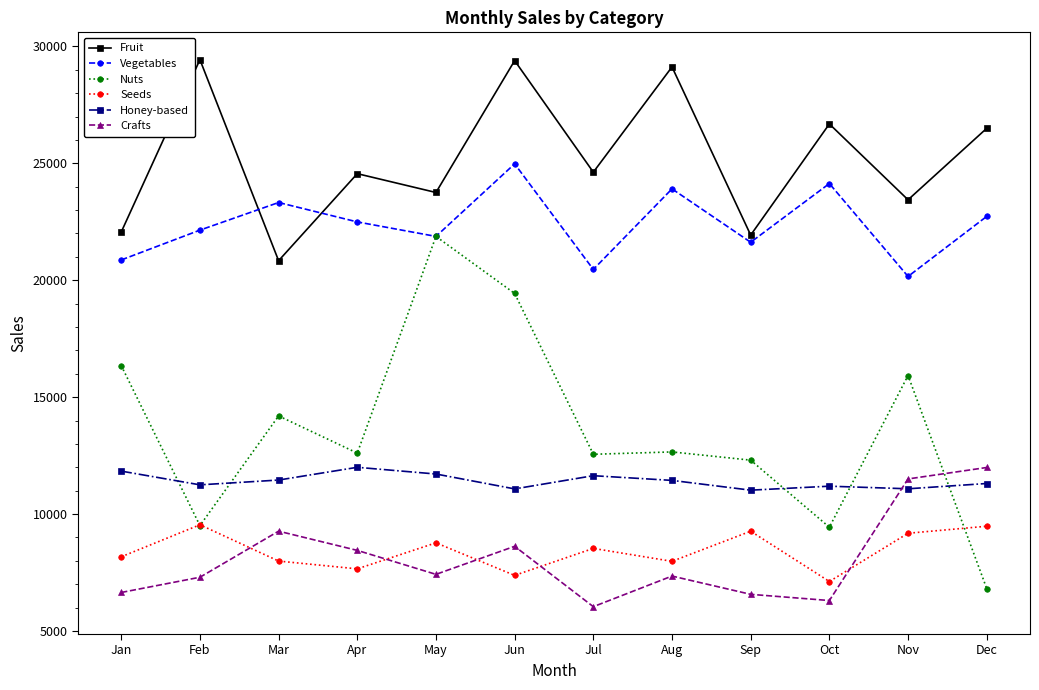

True or false: Fruit and Crafts cross at least once.

False